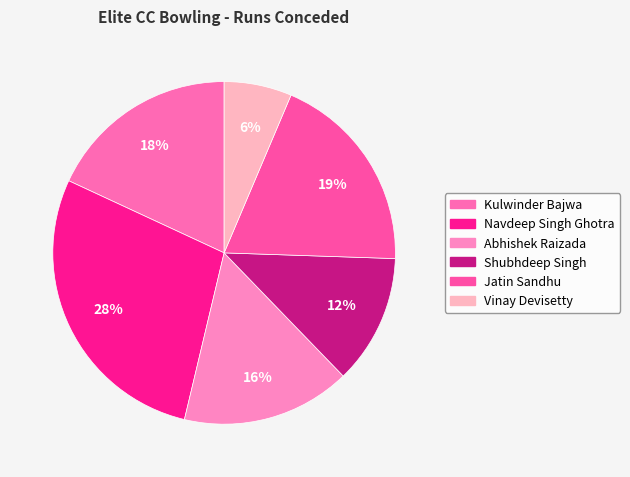

Rank the categories by value from highest to lowest.

Navdeep Singh Ghotra, Jatin Sandhu, Kulwinder Bajwa, Abhishek Raizada, Shubhdeep Singh, Vinay Devisetty